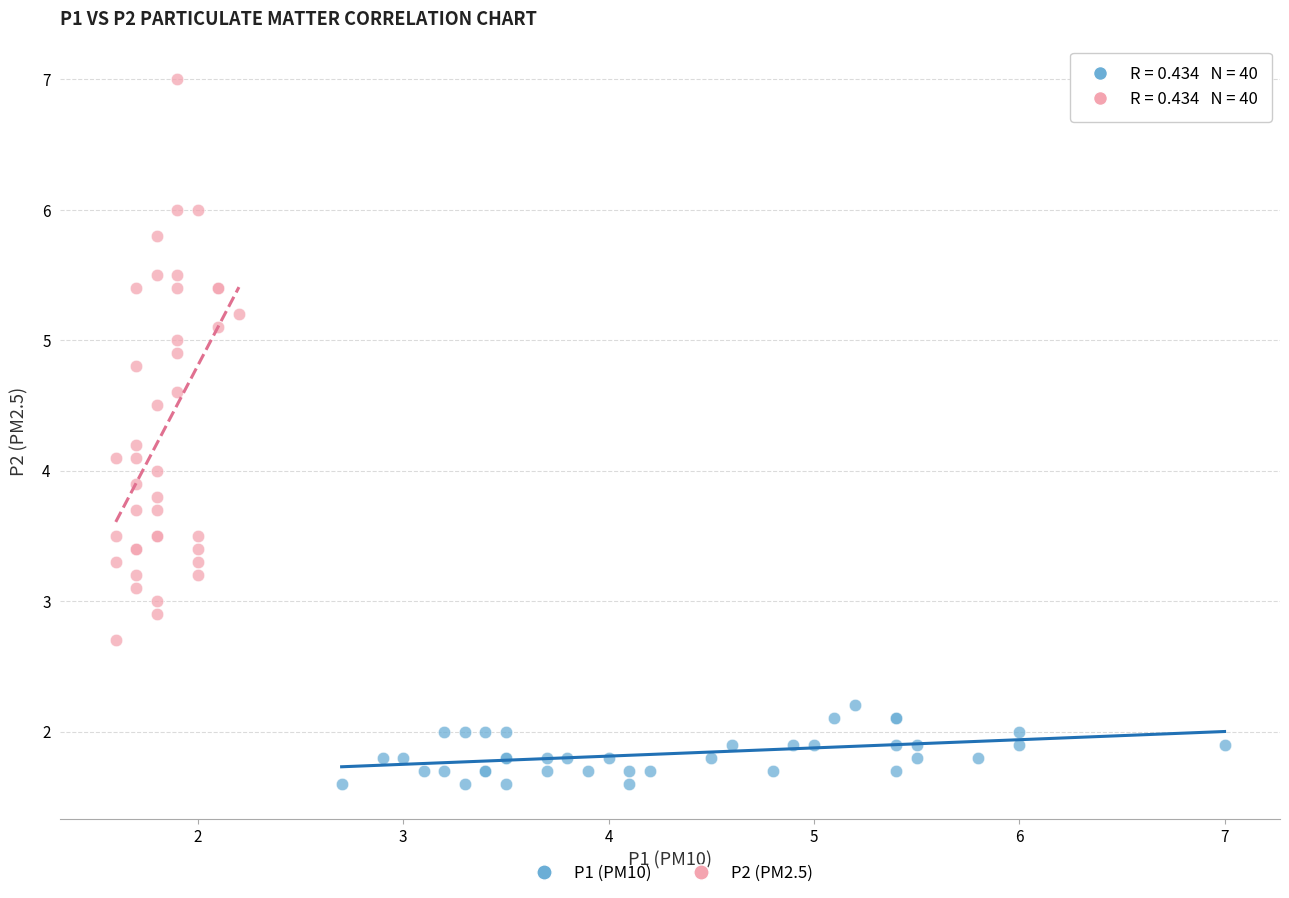

What are all the series names shown in the legend?

P1 (PM10), P2 (PM2.5)